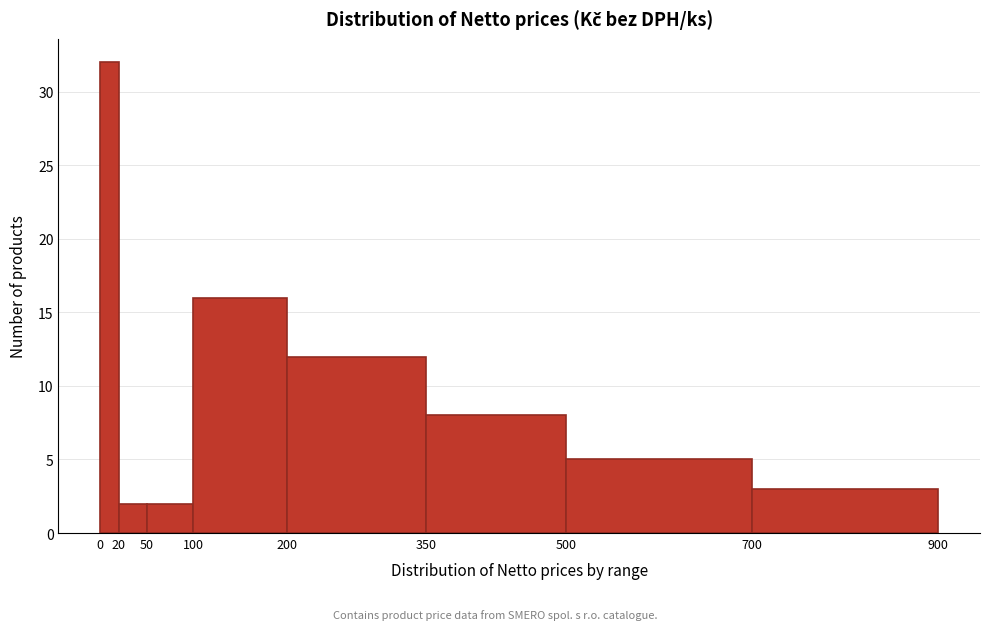

Reading left to right, list every bar in this chart as the range it spans on the x-axis followed by its height. The values are not printed on the chart, so give them approximately, as read against the axis.

0 to 20: 32
20 to 50: 2
50 to 100: 2
100 to 200: 16
200 to 350: 12
350 to 500: 8
500 to 700: 5
700 to 900: 3